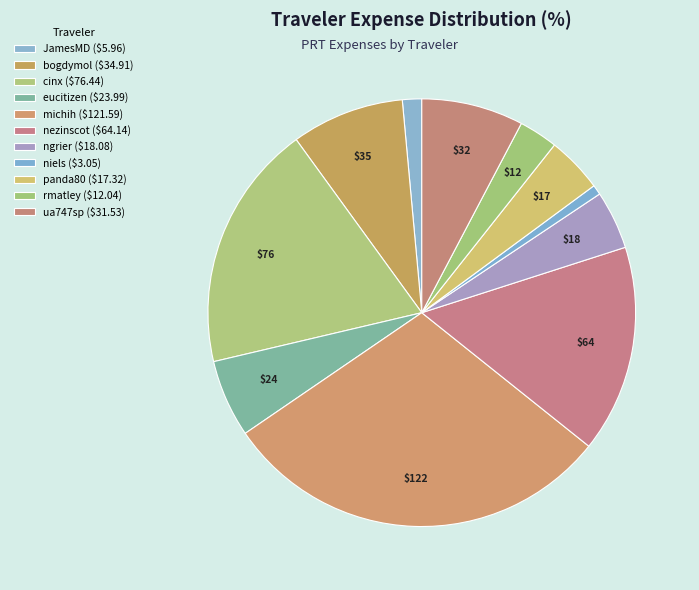

To the nearest percent, what percentage of the pie is ngrier?

4%